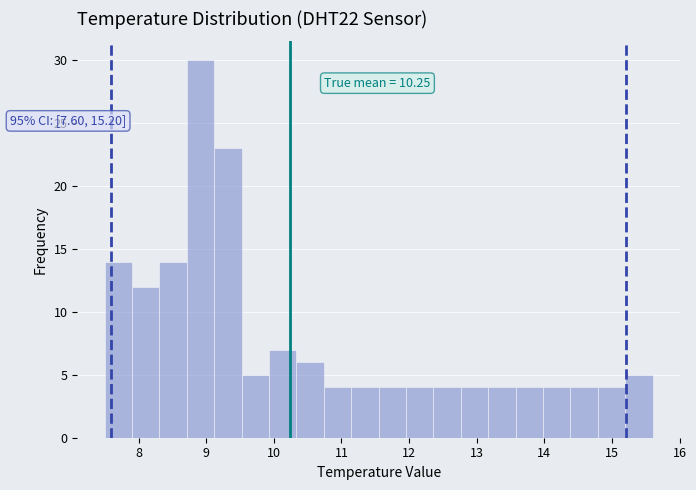

Over which range of the x-axis is the bar tallest?

8.7 to 9.1